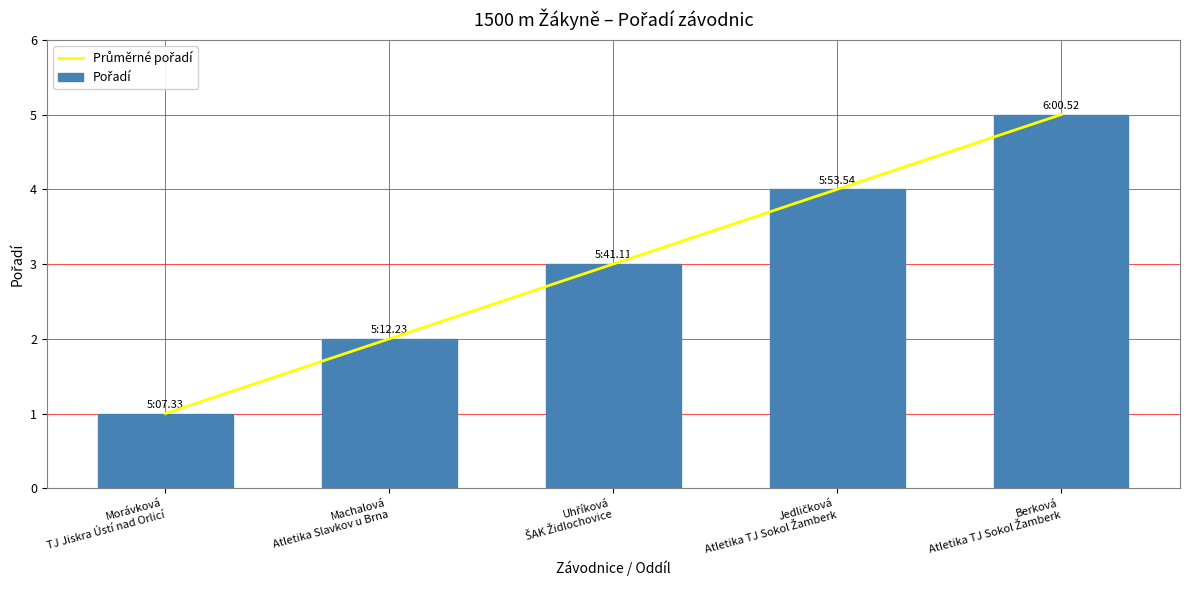

How many Pořadí values are between 2 and 4?

3